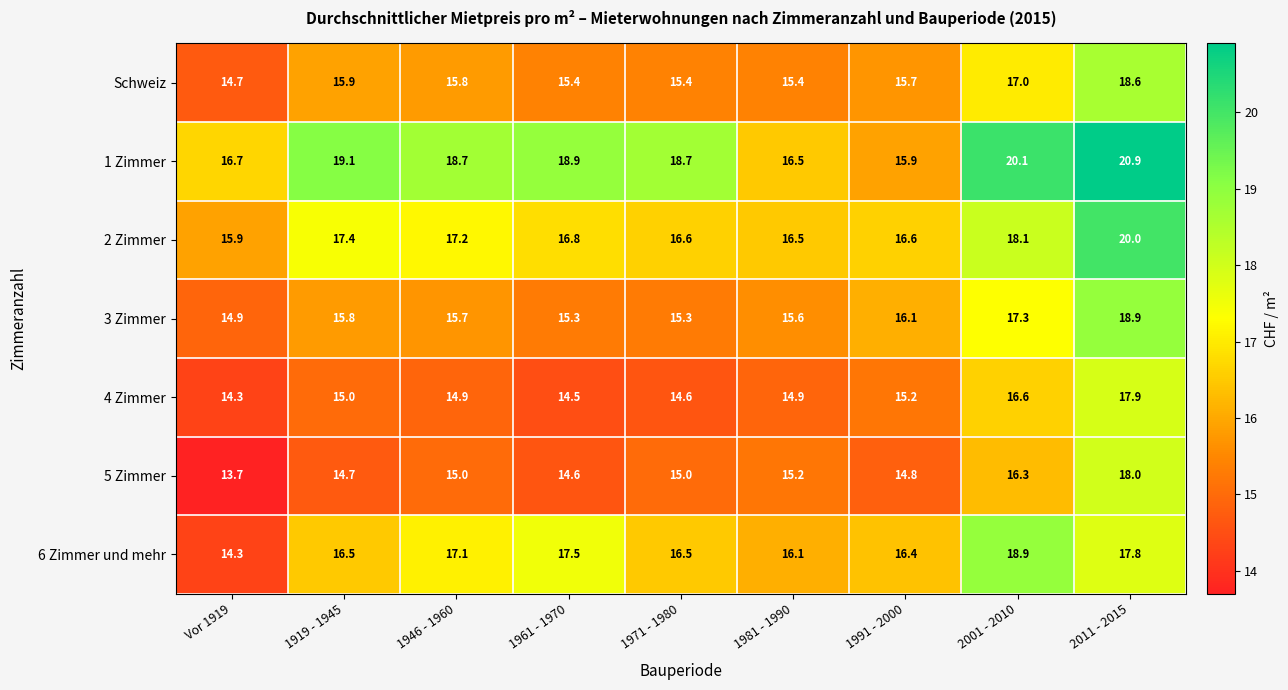

What is the difference between the highest and lowest values at 1981 - 1990?

1.6